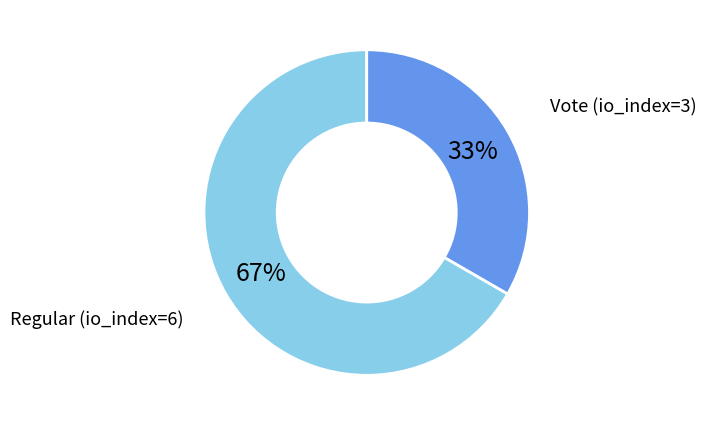

How many slices are in this pie chart?

2